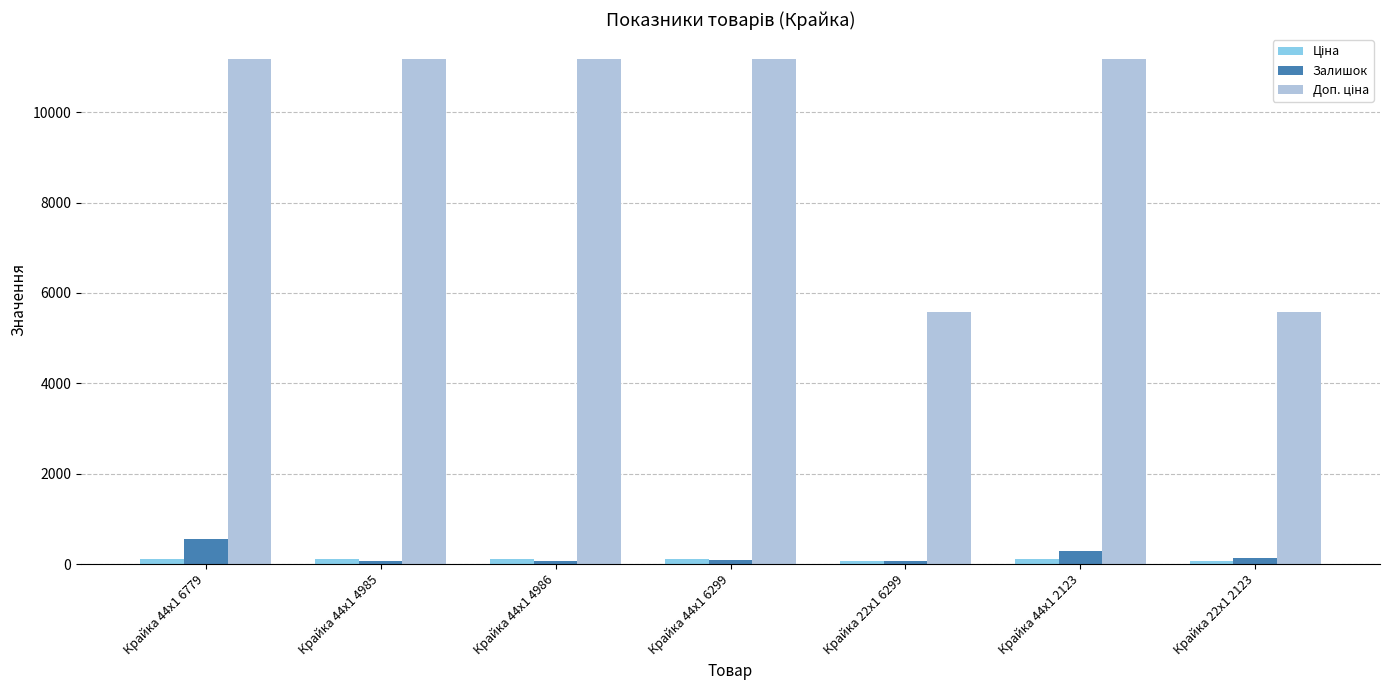

Count the number of data series in this chart.

3